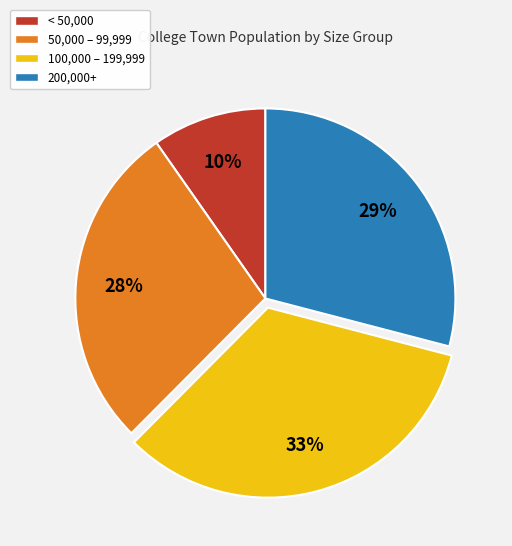

To the nearest percent, what portion does 100,000 – 199,999 represent?

33%